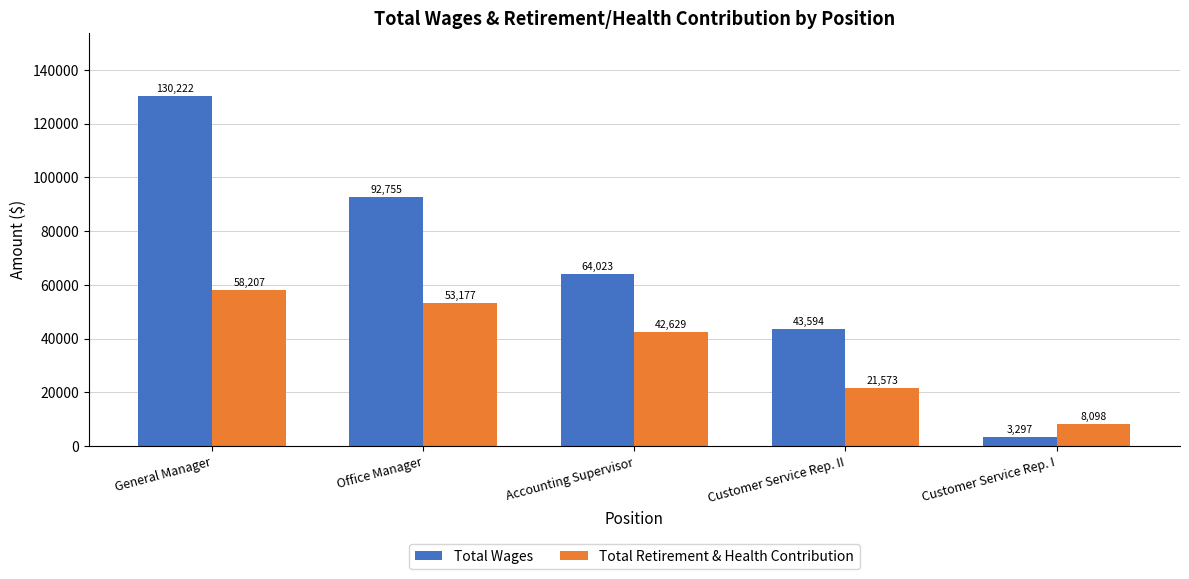

Between Customer Service Rep. II and Customer Service Rep. I, which series saw the biggest shift?

Total Wages